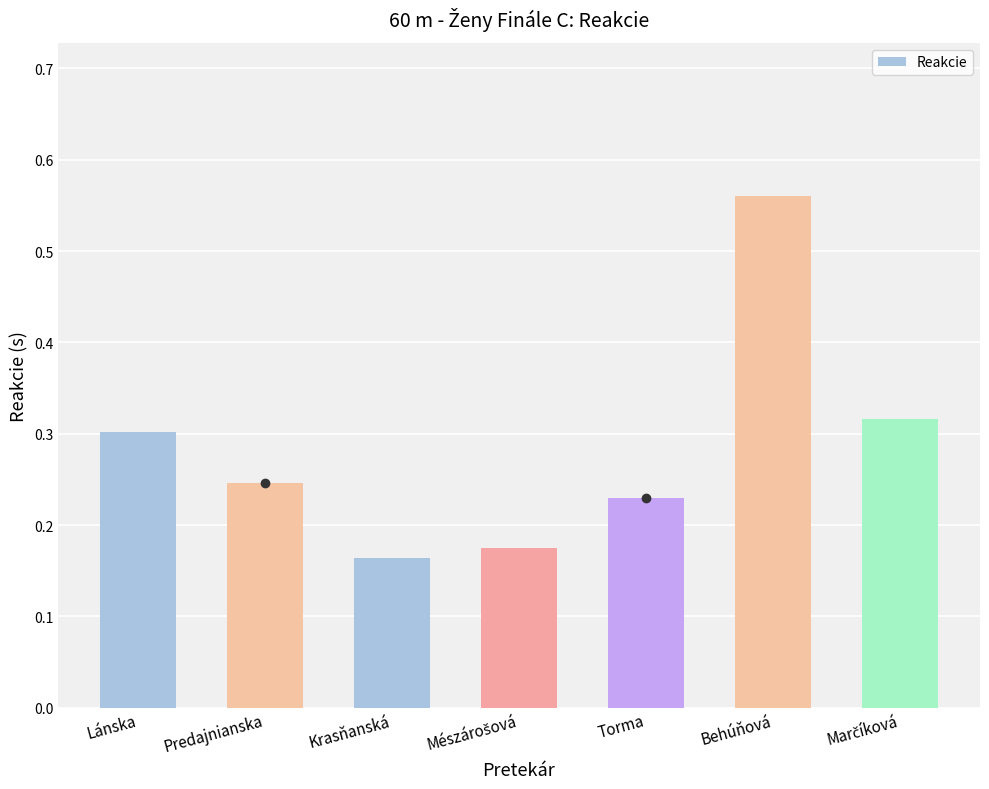

What is the sum of all values?

2.0